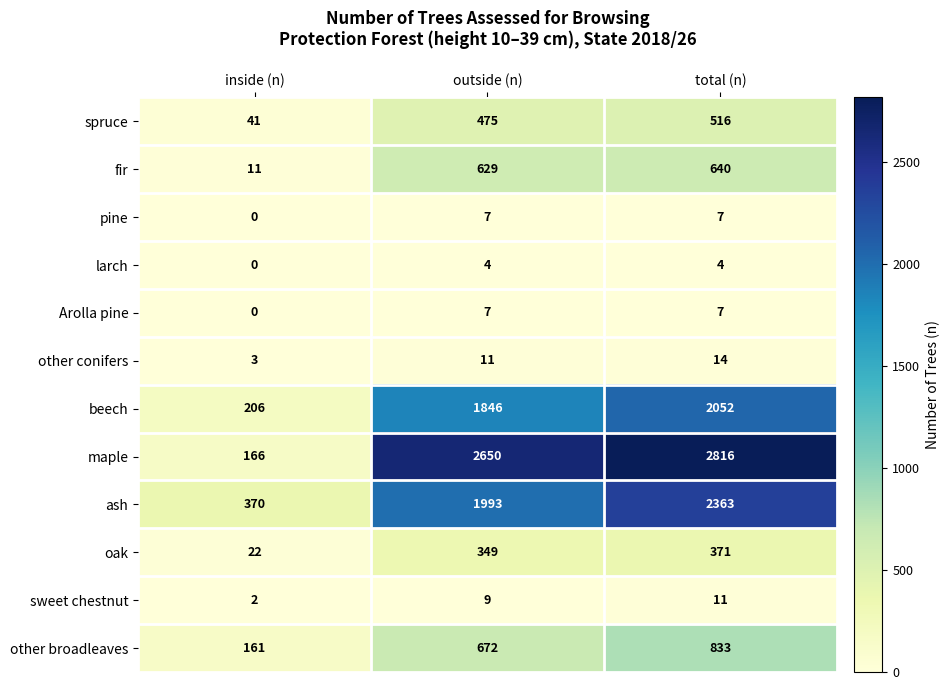

What is the difference between the sweet chestnut values at inside (n) and total (n)?

9